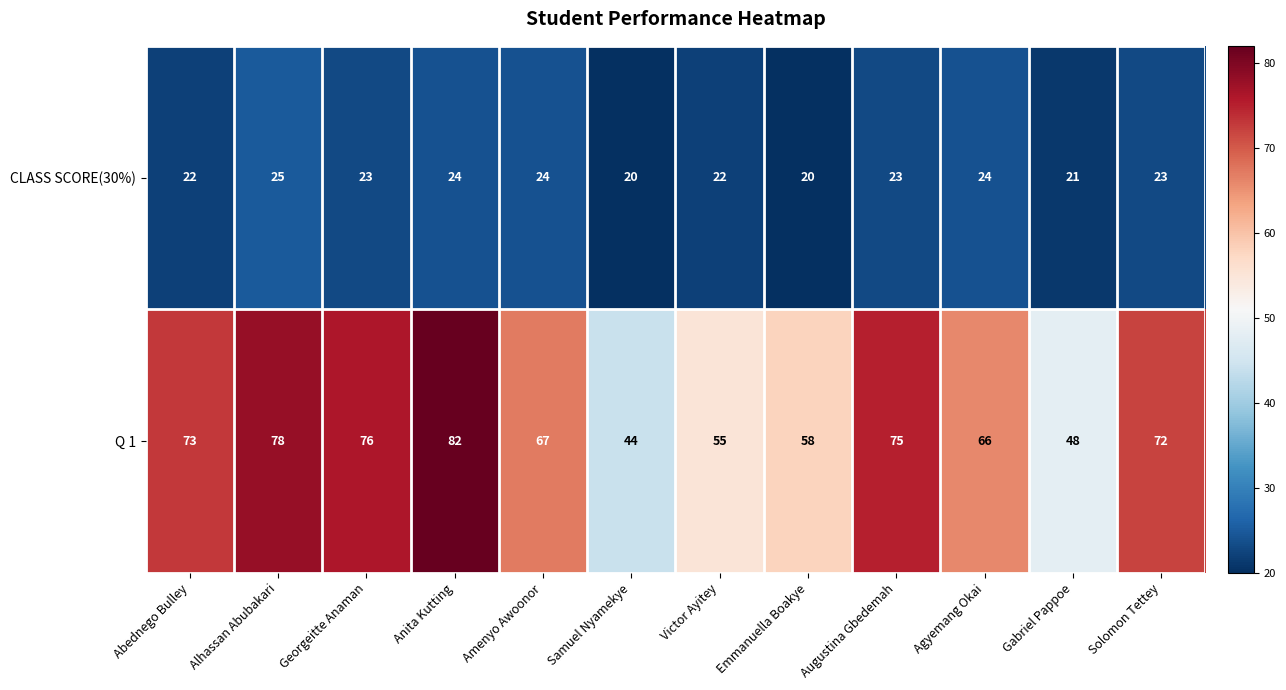

Rank the series at Anita Kutting from highest to lowest value.

Q 1, CLASS SCORE(30%)